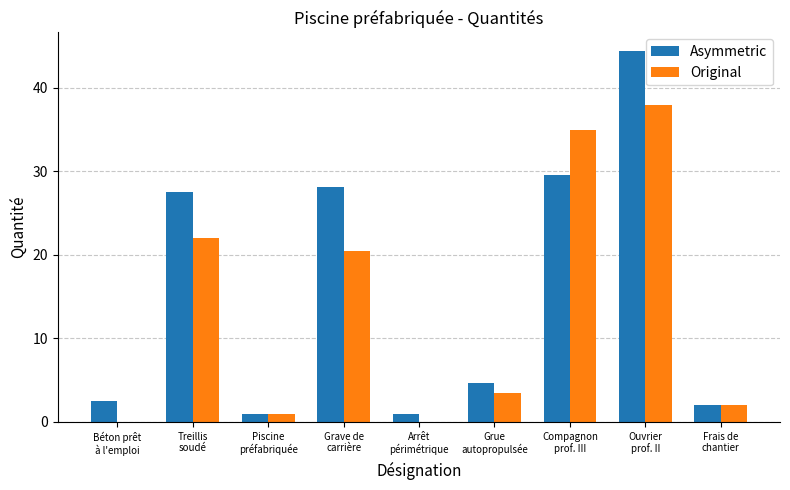

Are the bars grouped side by side (vs. stacked)?

Yes